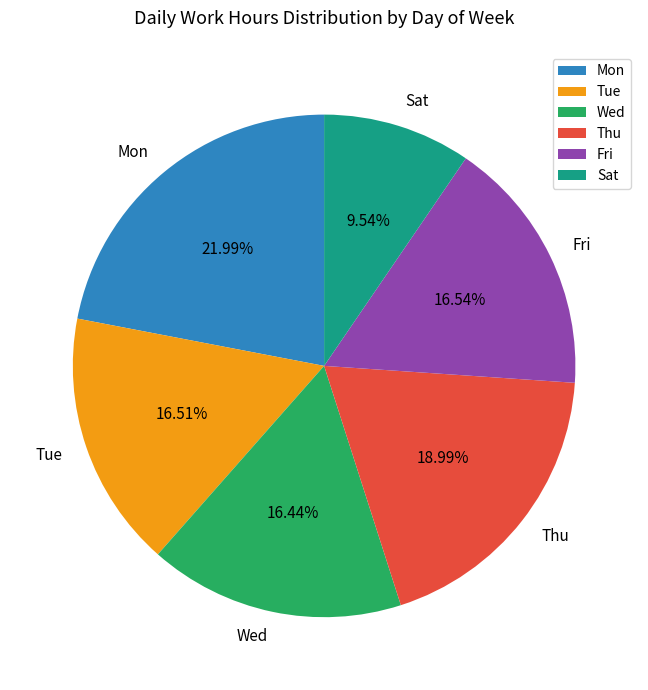

Which category has the smallest portion of the pie?

Sat